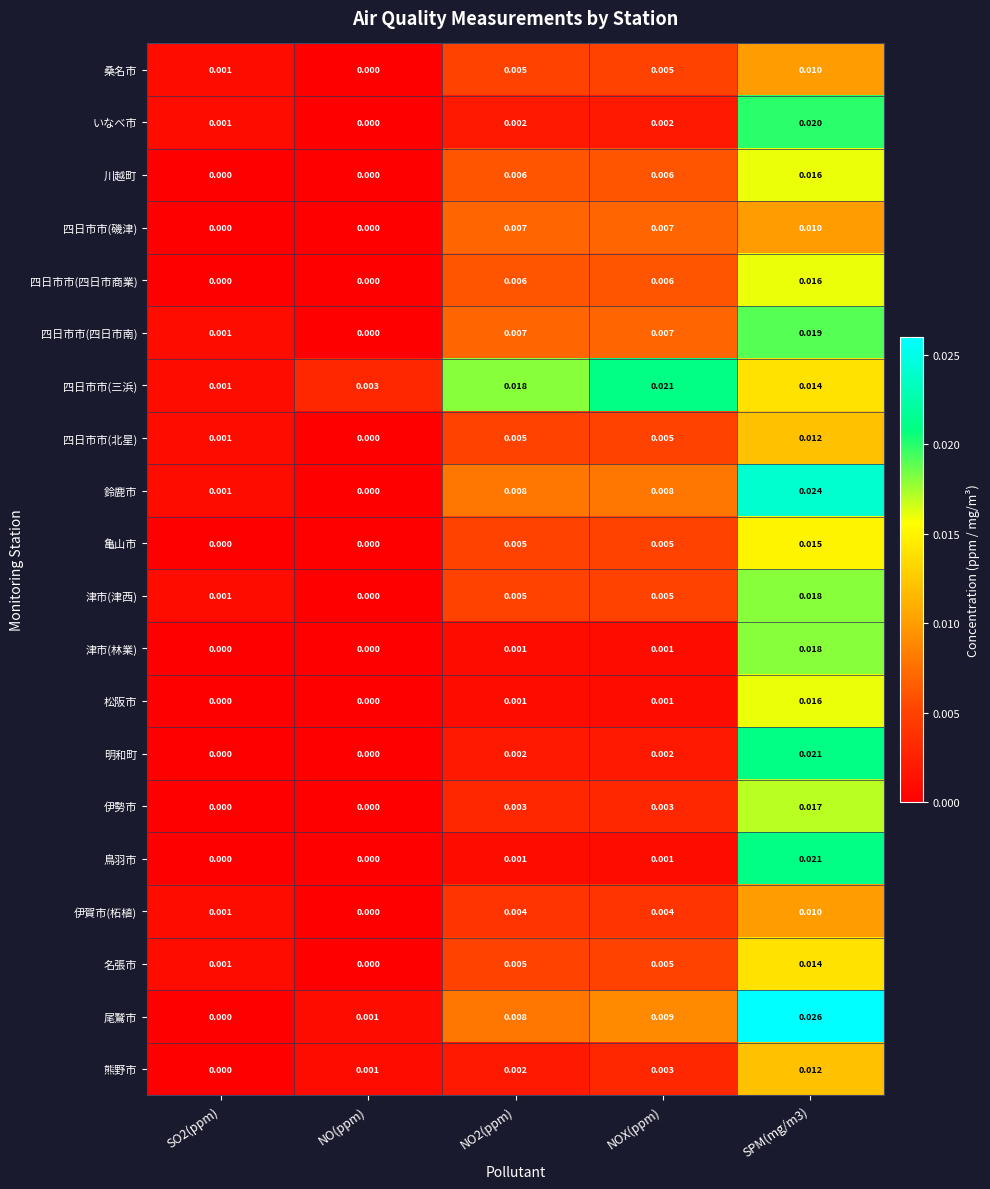

Which category has the lowest value in the 四日市市(北星) series?

NO(ppm)